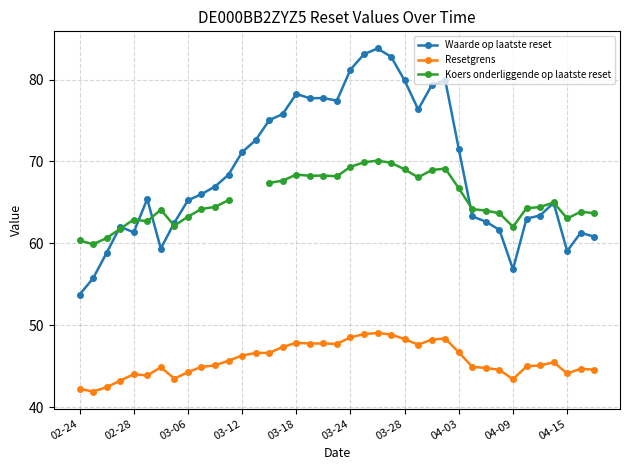

What is the difference between the Koers onderliggende op laatste reset values at 15 and 11?

2.4